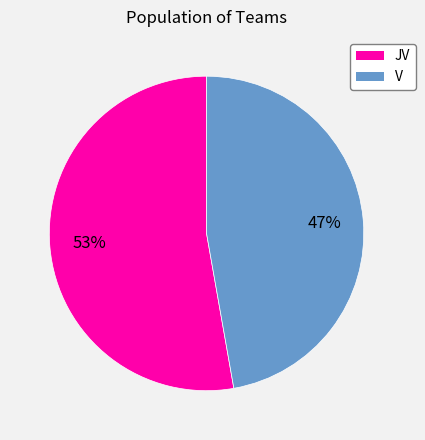

To the nearest percent, what percentage of the pie is V?

47%